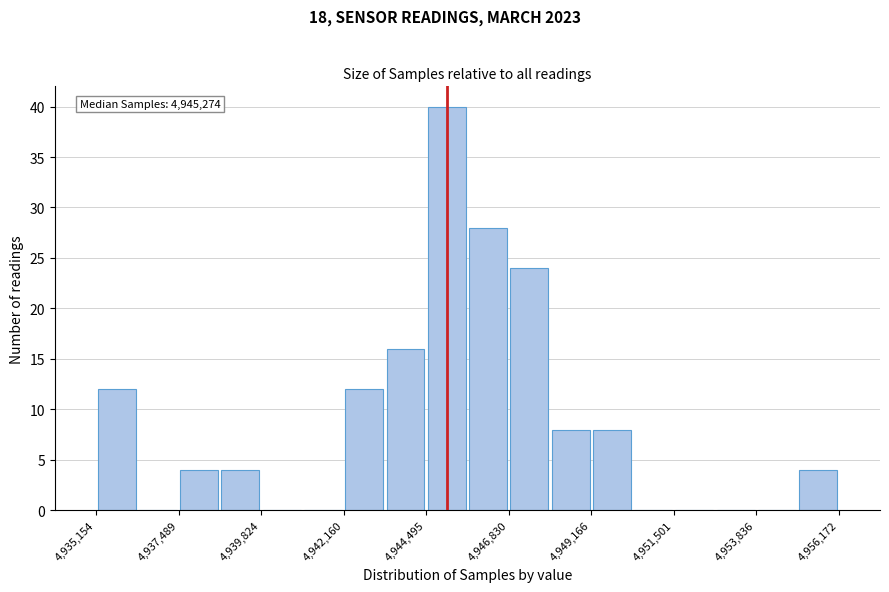

Read against the x-axis, roughly where is the centre of the tallest bar?

4945000